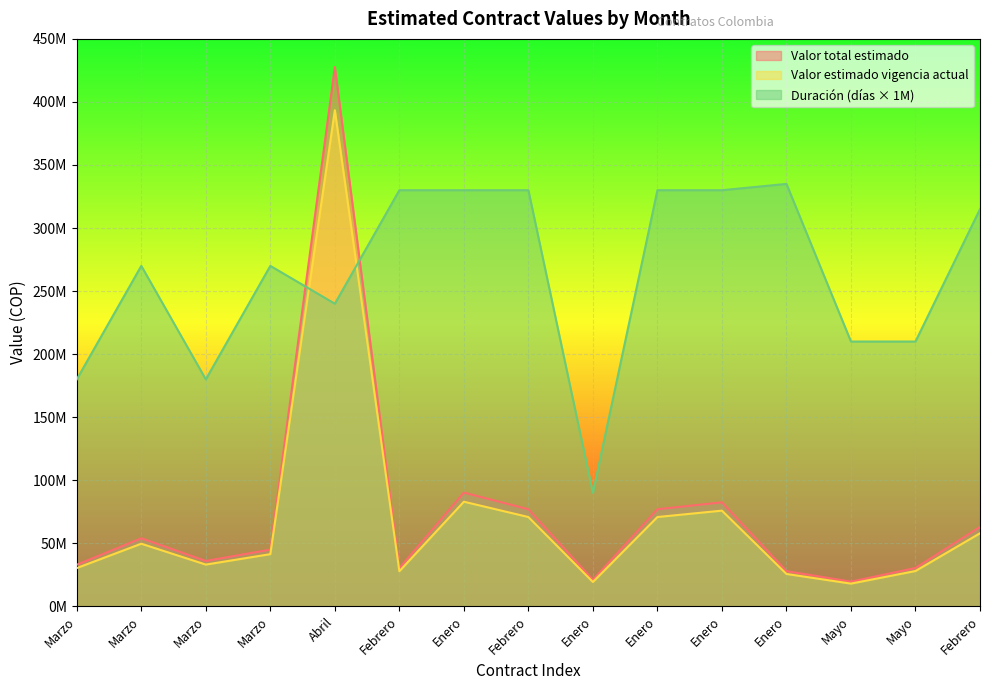

At which category does the chart reach its peak across all series?

Abril